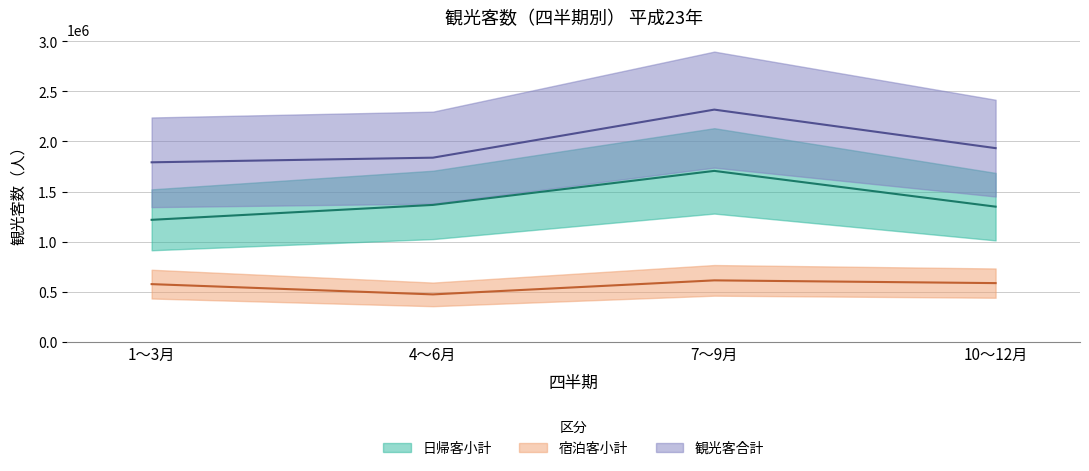

At which label is 日帰客小計 closest to 1461514?

4～6月